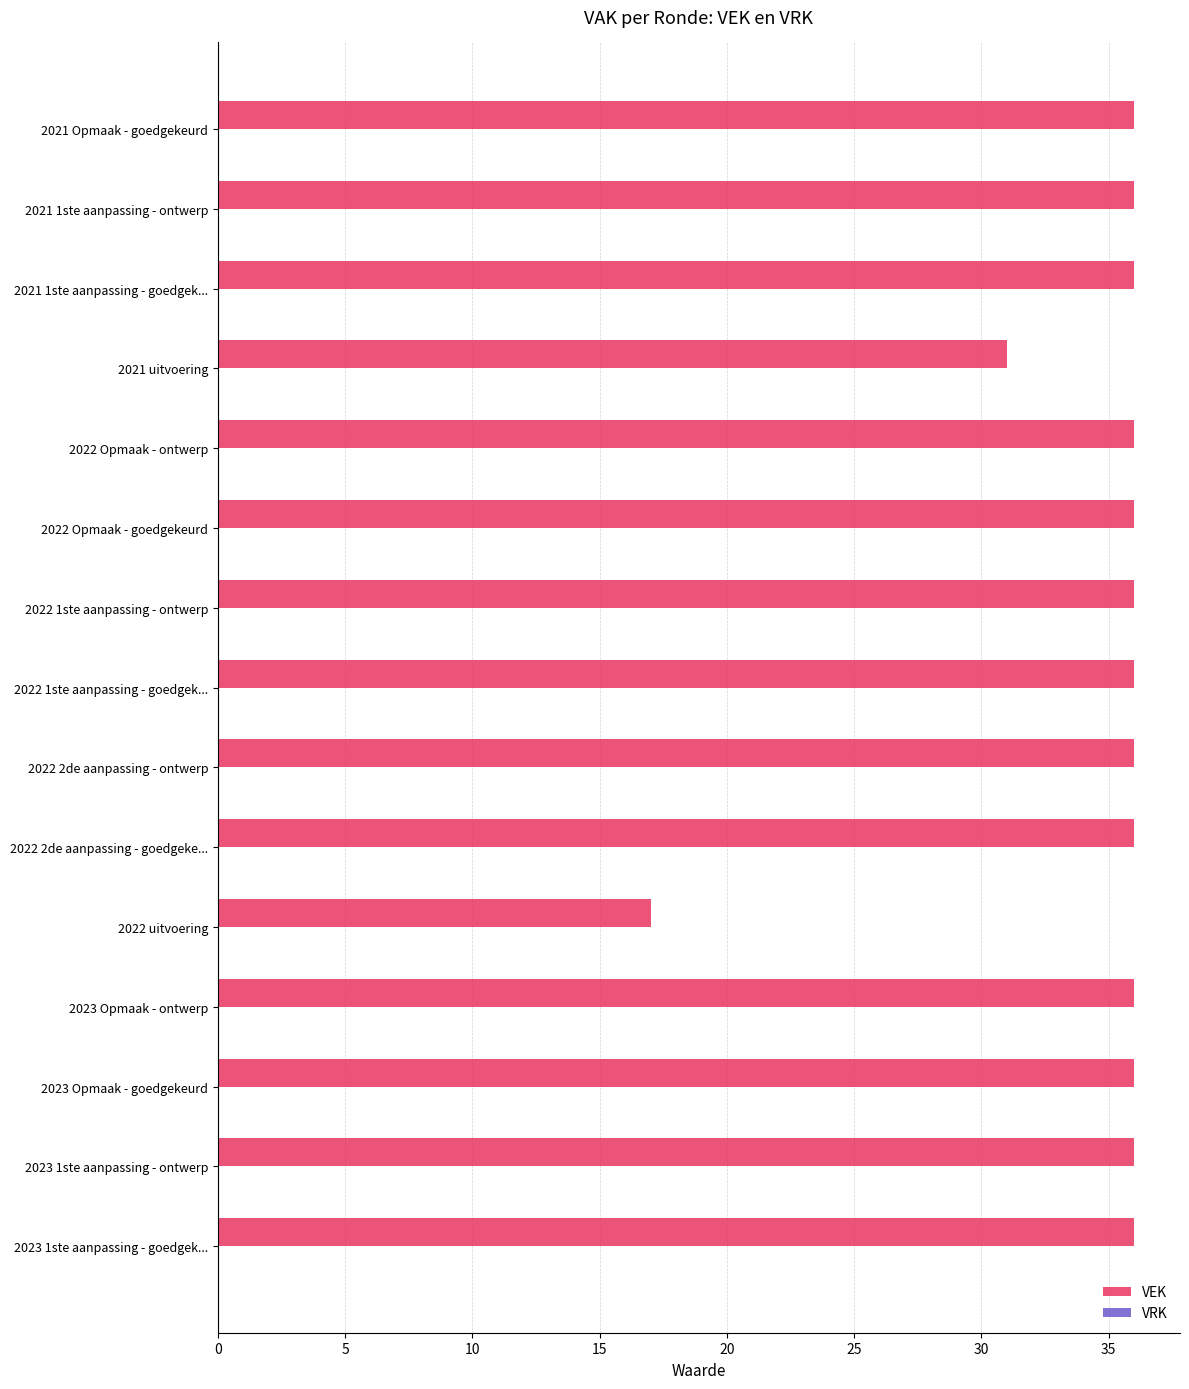

The value at 2022 2de aanpassing - goedgeke... is 51. True or false?

False